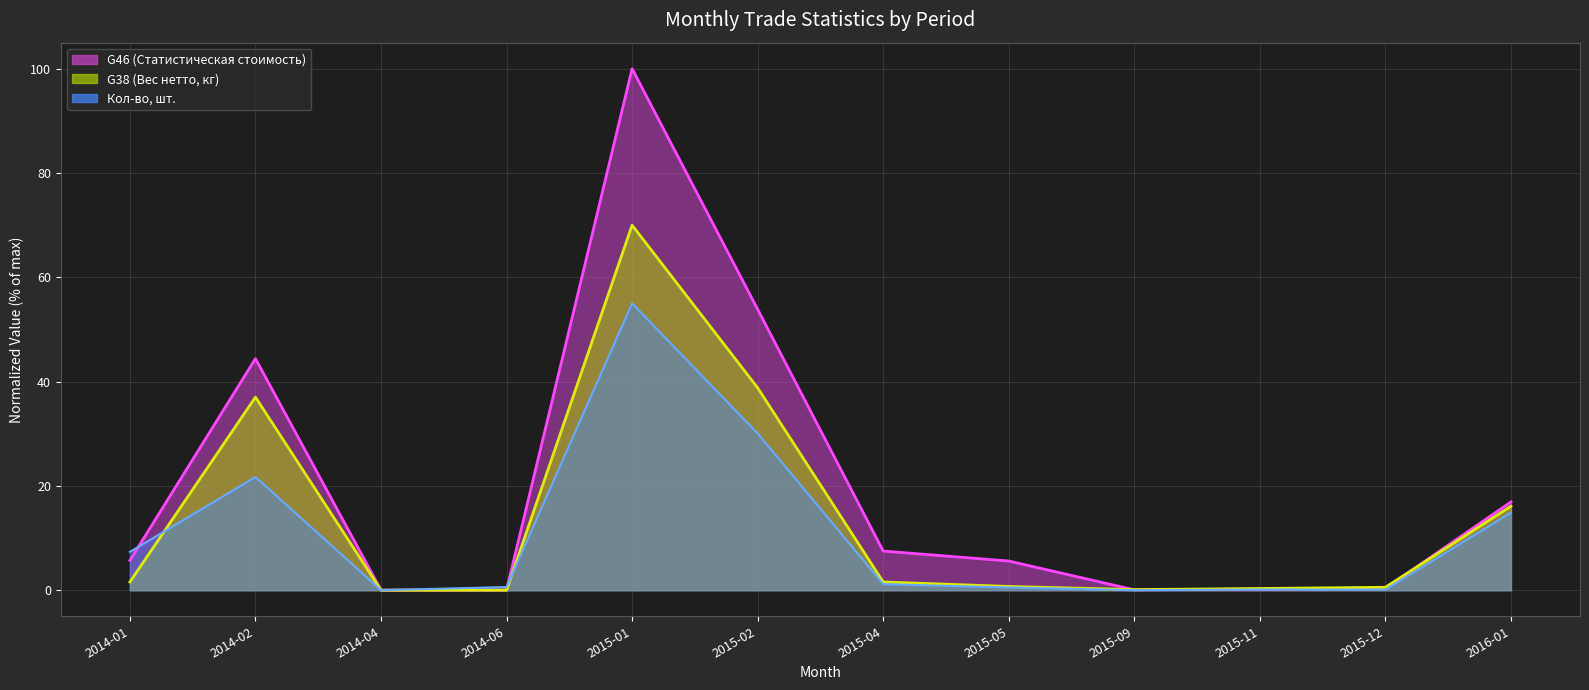

List the series in order of their overall mean, highest first.

G46 (Статистическая стоимость), G38 (Вес нетто, кг), Кол-во, шт.